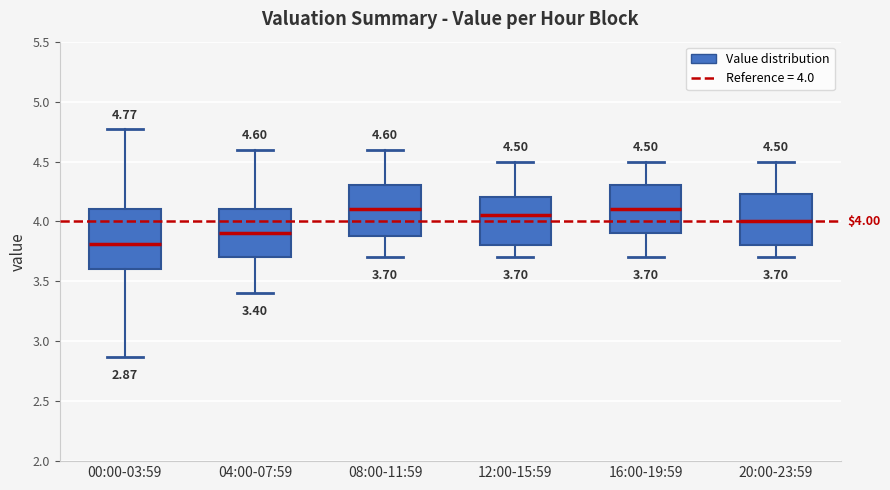

Which box is the tallest, from its lower edge to its upper edge?

00:00-03:59